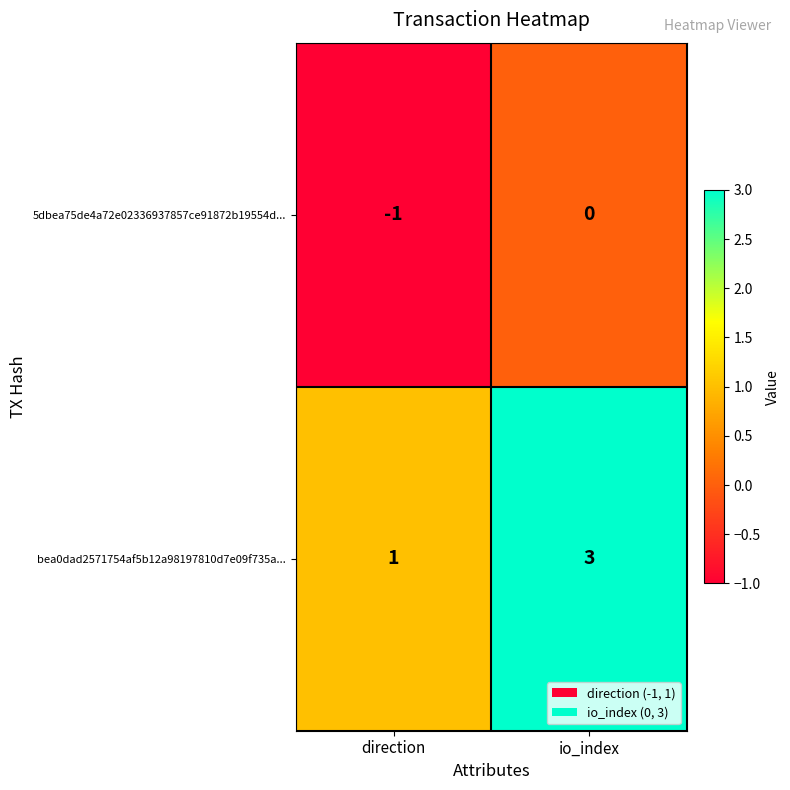

What value does the bea0dad2571754af5b12a98197810d7e09f735a... series have at io_index?

3